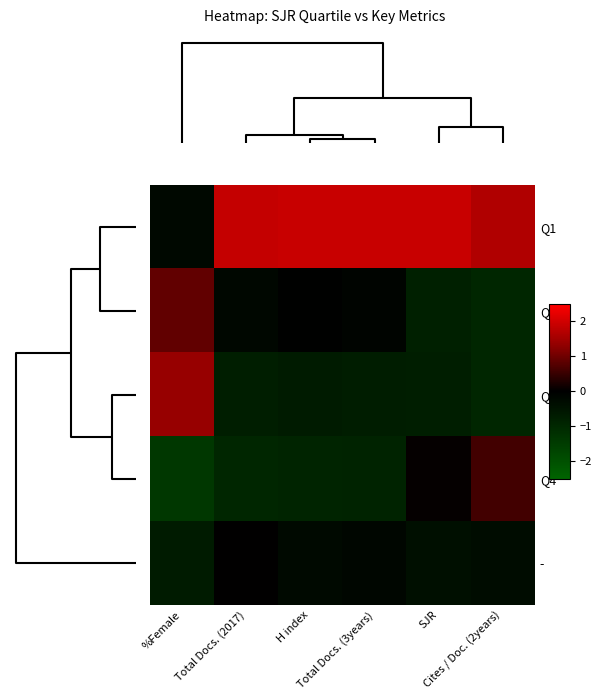

At how many categories does at least one series exceed 0?

6